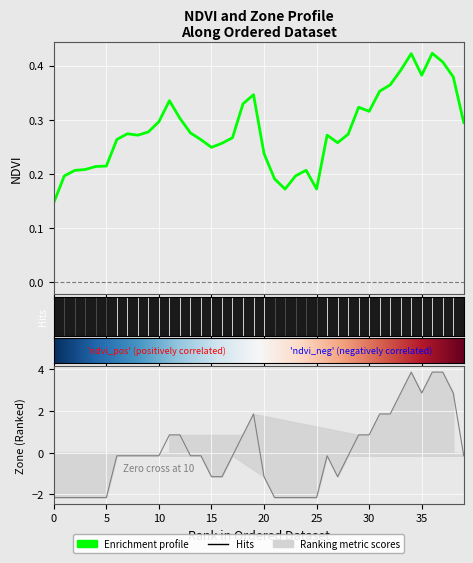

List the series in order of their peak value, lowest first.

NDVI, Zone